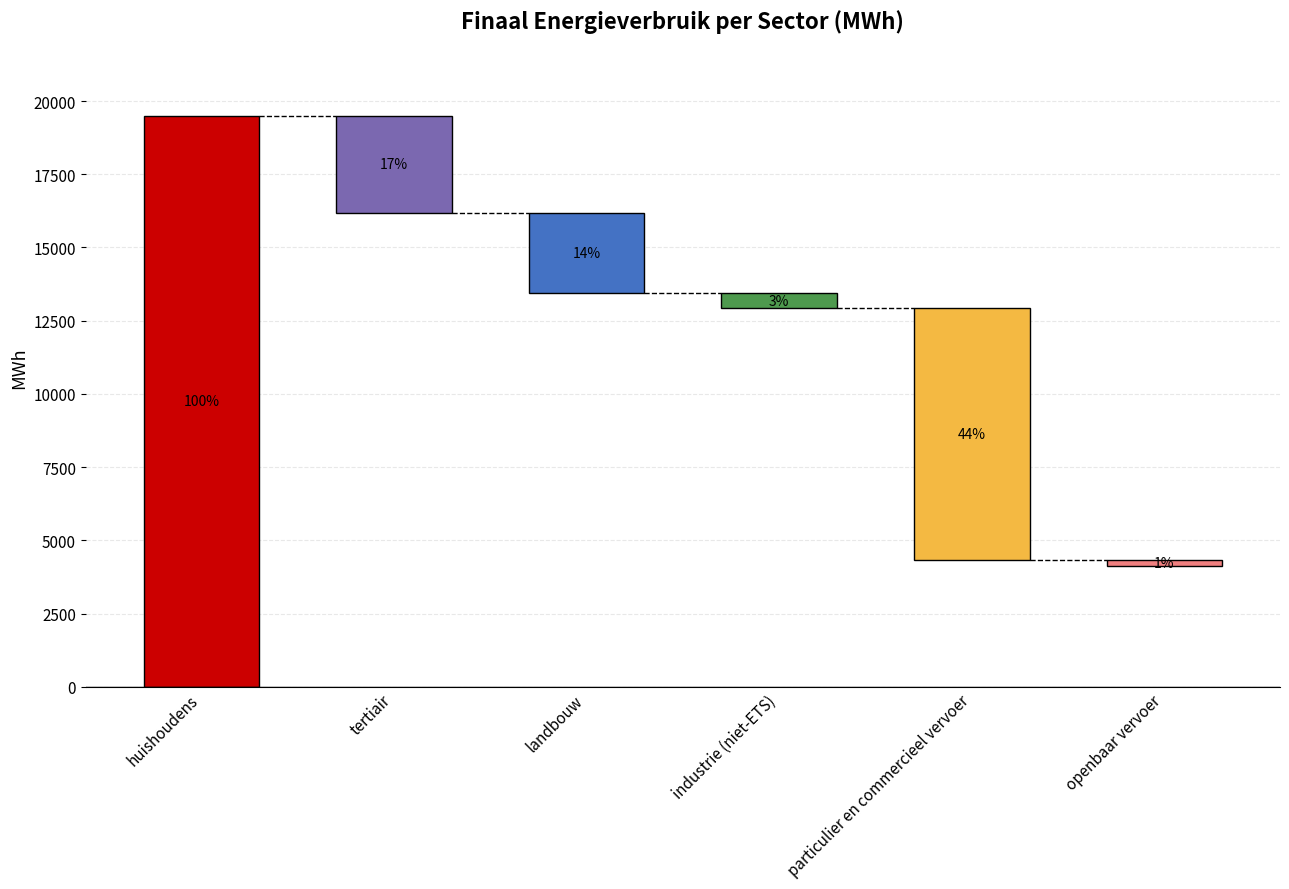

How many groups of bars are there?

6